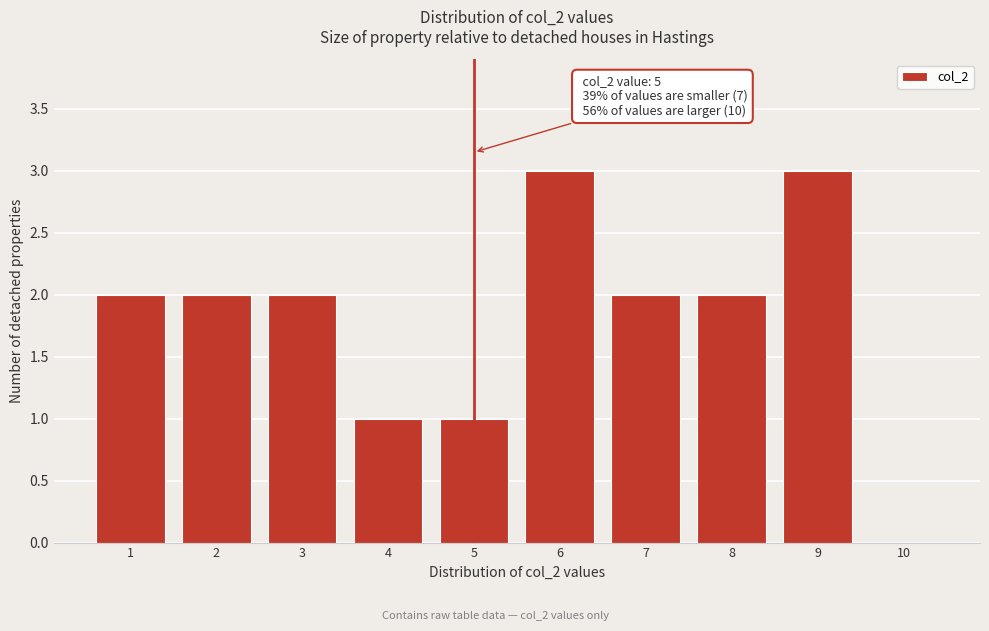

Reading right to left, transcribe all the data shown in this chart.

10=0	9=3	8=2	7=2	6=3	5=1	4=1	3=2	2=2	1=2